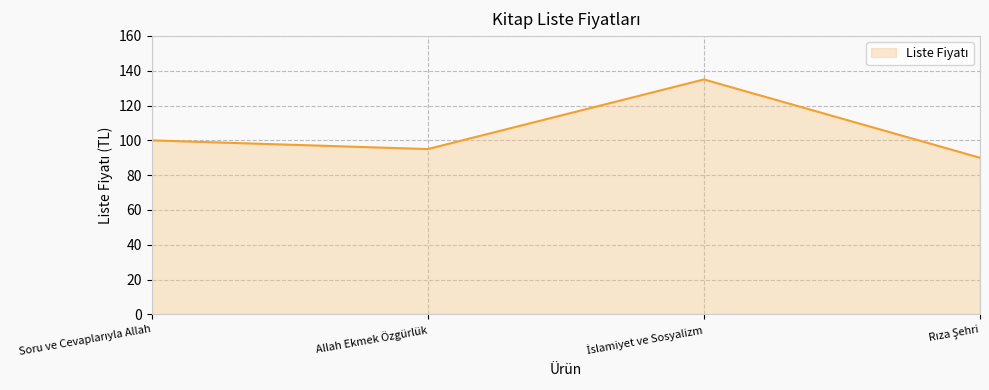

What is the minimum value shown in the chart?

90